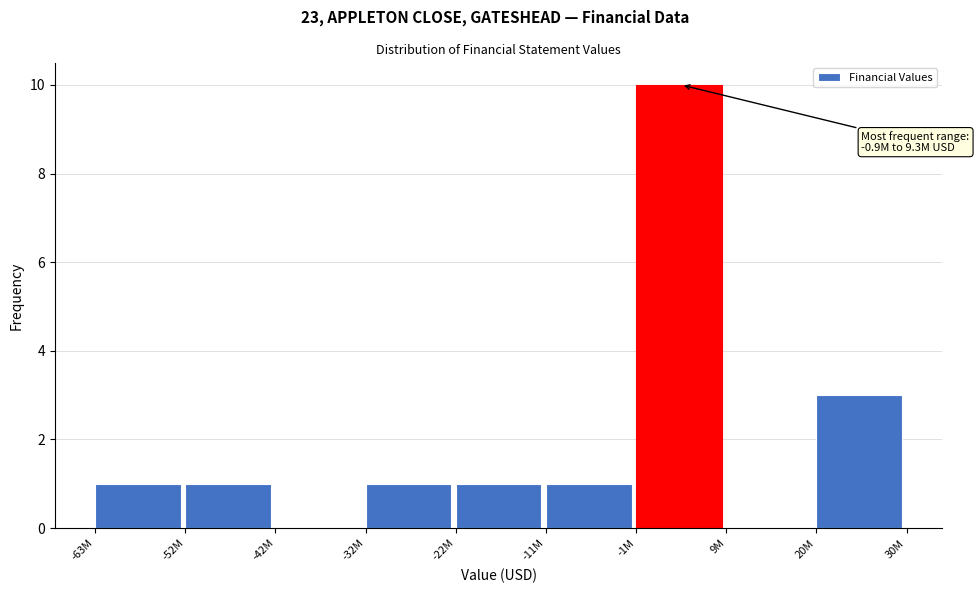

Reading left to right, what are all the values shown in this chart?

-63M=1	-52M=1	-42M=0	-32M=1	-22M=1	-11M=1	-1M=10	9M=0	20M=3